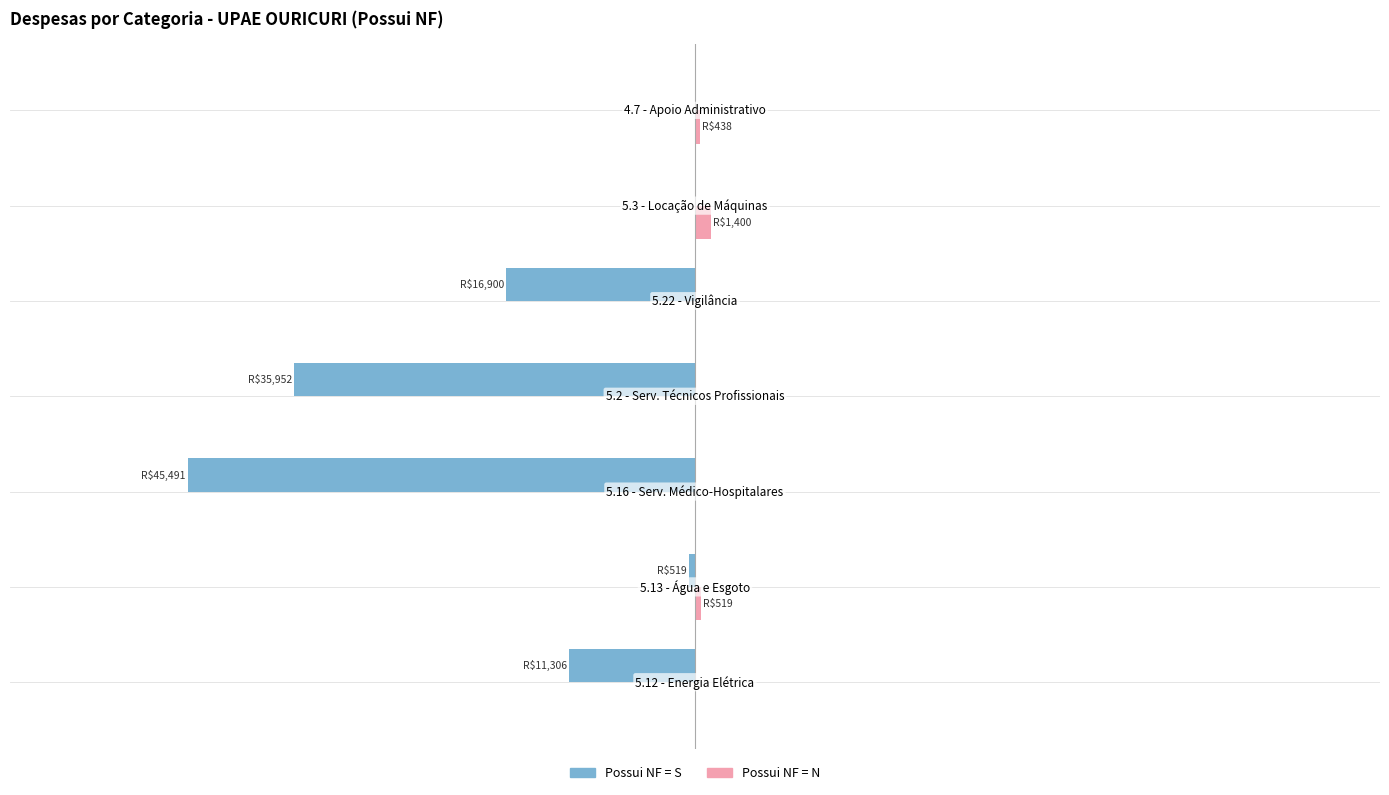

What is the difference between the maximum and minimum values in the Possui NF = N series?

1400.0